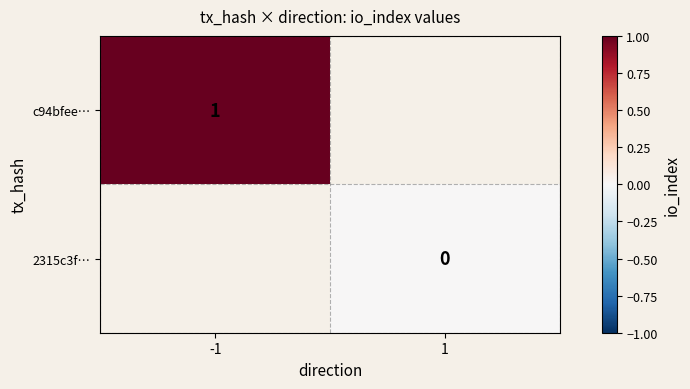

Is the value of 2315c3f… at 1 greater than the value of c94bfee… at -1?

No